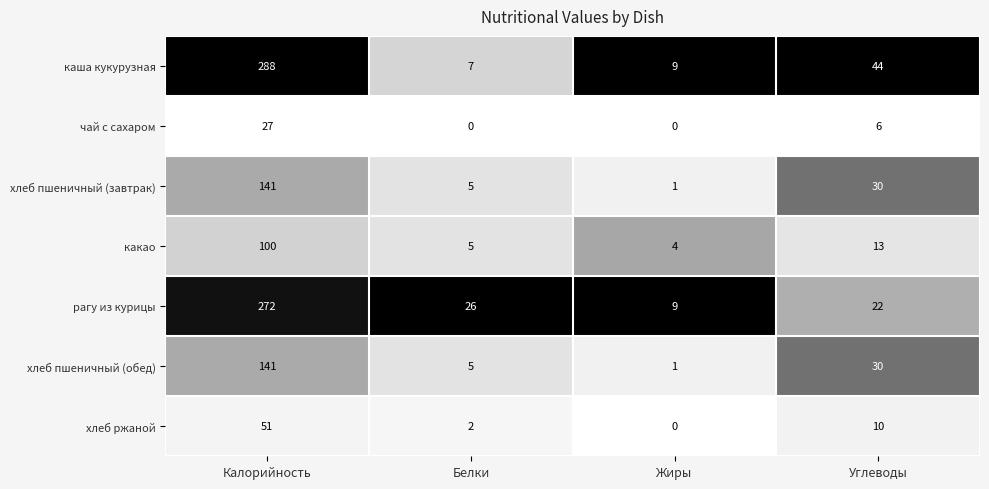

At how many categories does at least one series exceed 0?

4